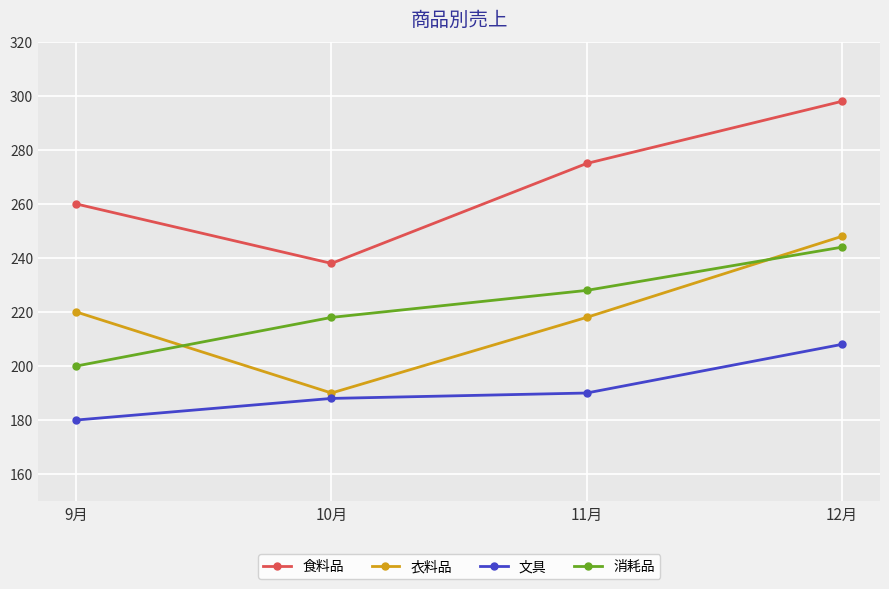

At which label does 食料品 reach its peak?

12月